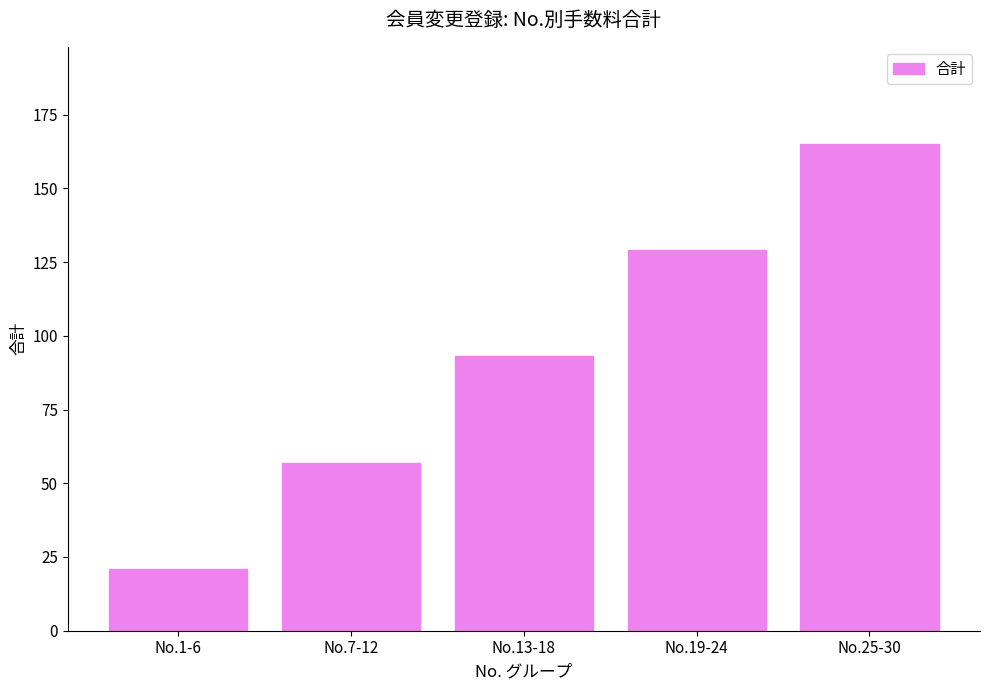

Reading left to right, what are all the values shown in this chart?

21	57	93	129	165